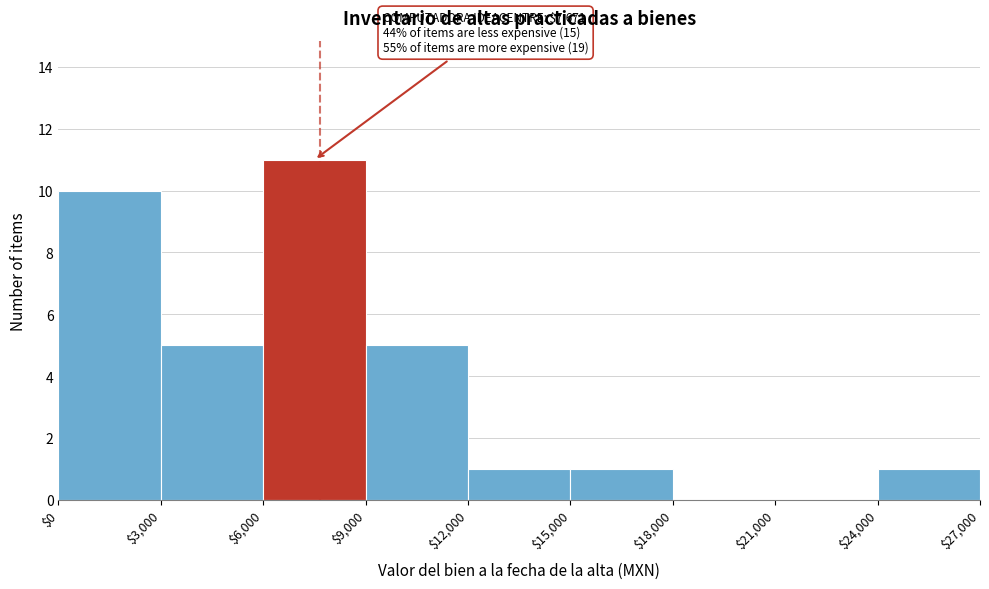

Over which range of the x-axis is the bar tallest?

$6,000 to $9,000